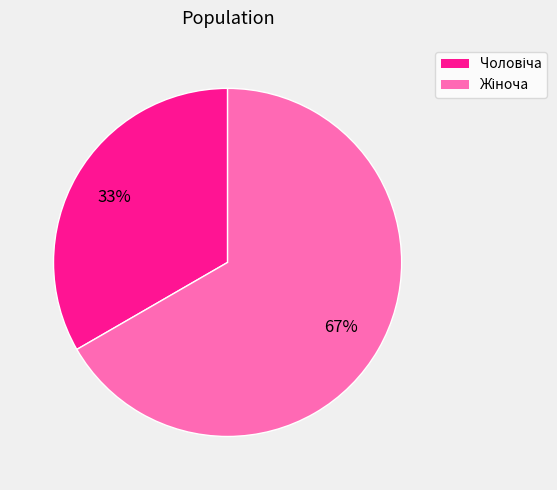

Is there any slice that represents more than half of the pie?

Yes